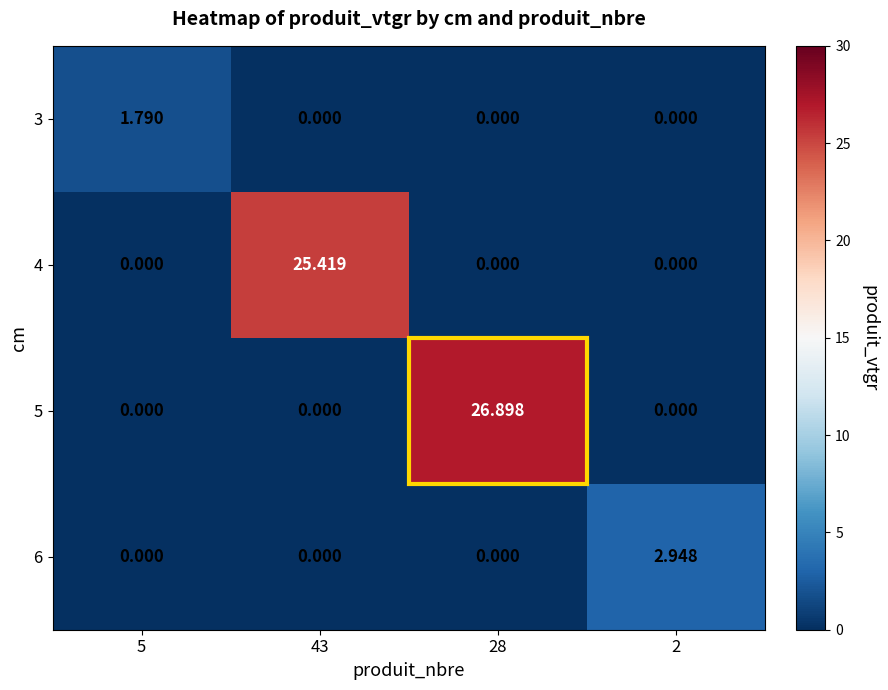

What is the total value across all series at 28?

26.9